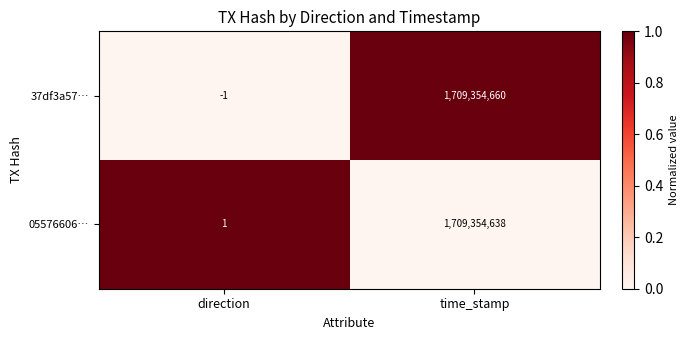

List the series in order of their overall mean, lowest first.

05576606…, 37df3a57…